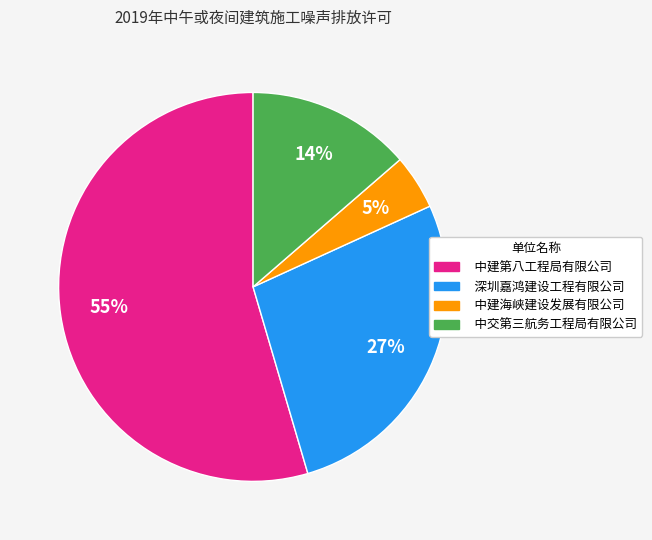

Rank the categories by value from highest to lowest.

中建第八工程局有限公司, 深圳嘉鸿建设工程有限公司, 中交第三航务工程局有限公司, 中建海峡建设发展有限公司